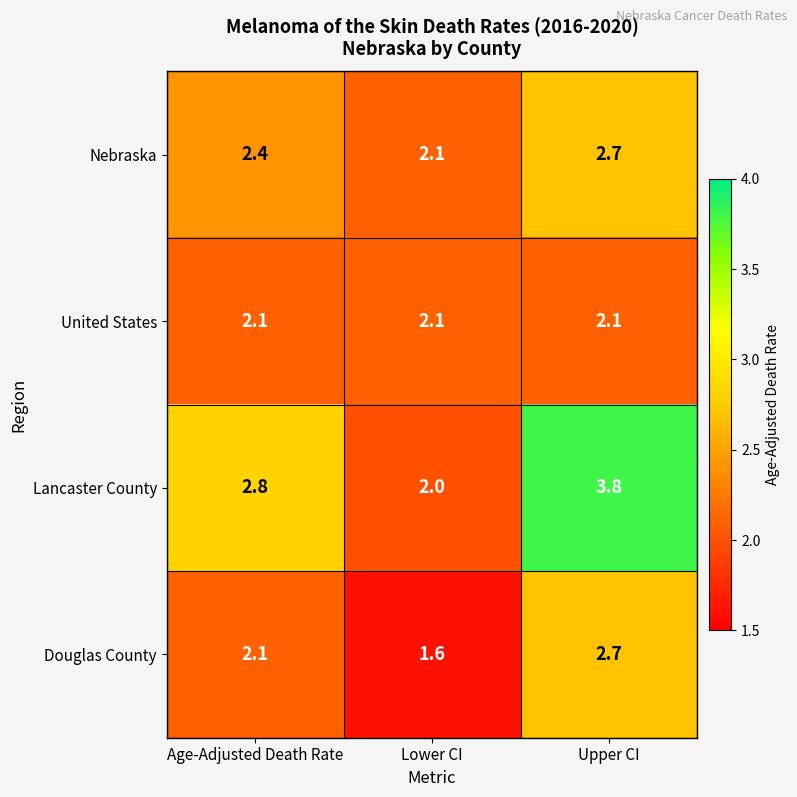

What is the sum of all Douglas County values?

6.4